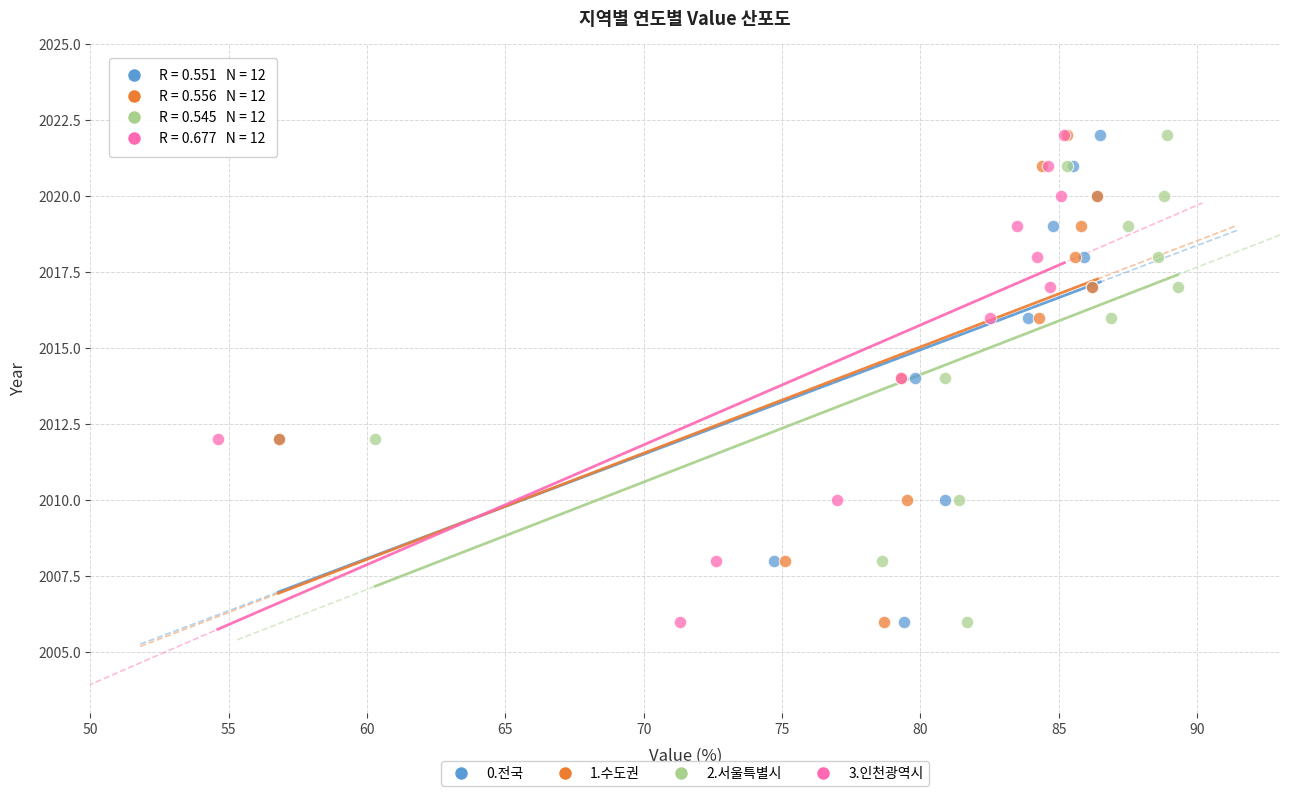

What are all the series names shown in the legend?

0.전국, 1.수도권, 2.서울특별시, 3.인천광역시